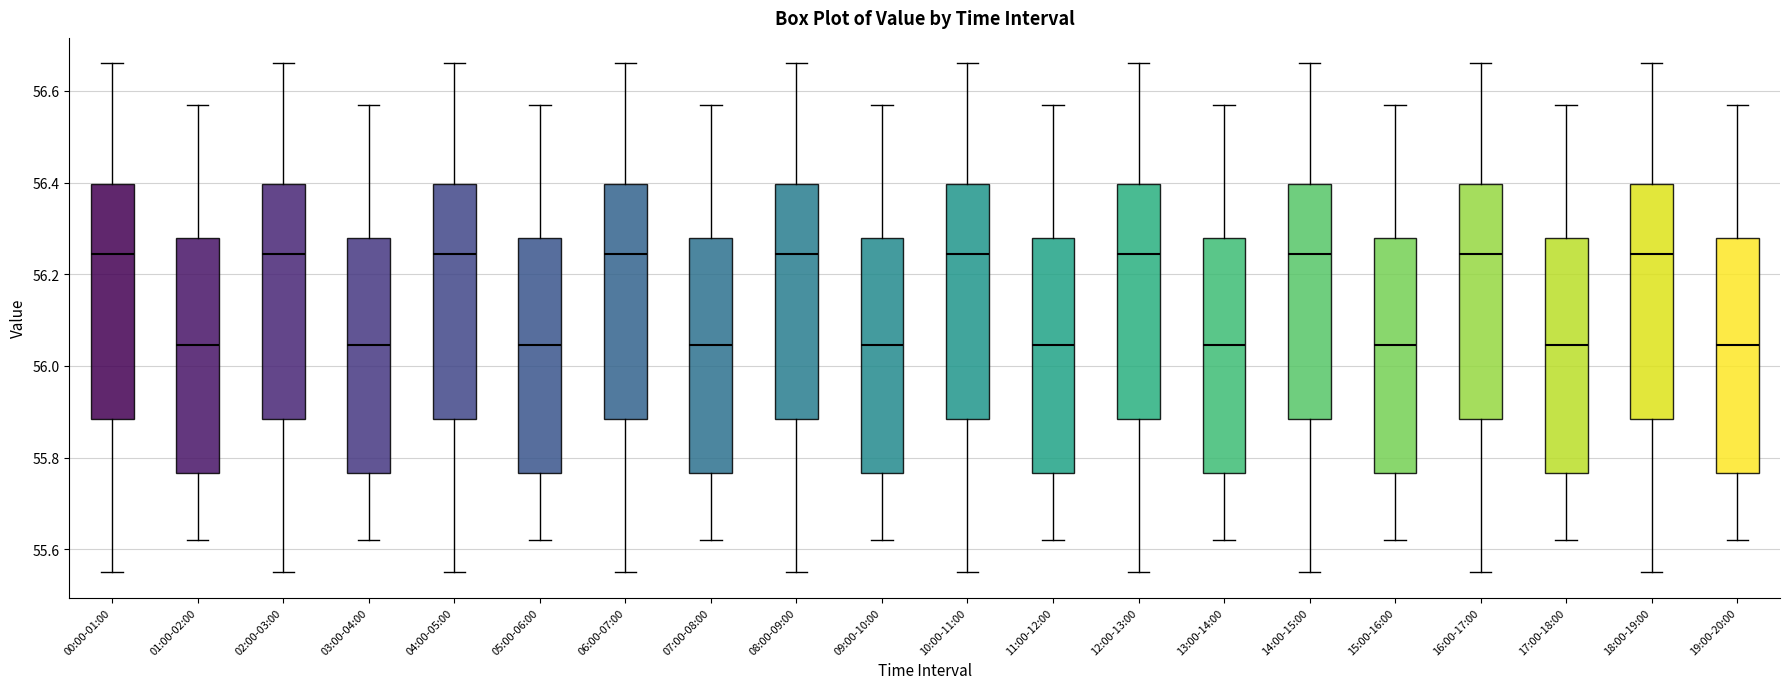

Reading left to right, transcribe this box plot: for each box, give where its median line is, the range the box spans, and where its two whiskers end, as read against the y-axis. The values are not printed on the chart, so give them approximately, as read against the axis.

00:00-01:00: median 56.24, box 55.88 to 56.40, whiskers 55.56 to 56.66
01:00-02:00: median 56.04, box 55.76 to 56.28, whiskers 55.62 to 56.58
02:00-03:00: median 56.24, box 55.88 to 56.40, whiskers 55.56 to 56.66
03:00-04:00: median 56.04, box 55.76 to 56.28, whiskers 55.62 to 56.58
04:00-05:00: median 56.24, box 55.88 to 56.40, whiskers 55.56 to 56.66
05:00-06:00: median 56.04, box 55.76 to 56.28, whiskers 55.62 to 56.58
06:00-07:00: median 56.24, box 55.88 to 56.40, whiskers 55.56 to 56.66
07:00-08:00: median 56.04, box 55.76 to 56.28, whiskers 55.62 to 56.58
08:00-09:00: median 56.24, box 55.88 to 56.40, whiskers 55.56 to 56.66
09:00-10:00: median 56.04, box 55.76 to 56.28, whiskers 55.62 to 56.58
10:00-11:00: median 56.24, box 55.88 to 56.40, whiskers 55.56 to 56.66
11:00-12:00: median 56.04, box 55.76 to 56.28, whiskers 55.62 to 56.58
12:00-13:00: median 56.24, box 55.88 to 56.40, whiskers 55.56 to 56.66
13:00-14:00: median 56.04, box 55.76 to 56.28, whiskers 55.62 to 56.58
14:00-15:00: median 56.24, box 55.88 to 56.40, whiskers 55.56 to 56.66
15:00-16:00: median 56.04, box 55.76 to 56.28, whiskers 55.62 to 56.58
16:00-17:00: median 56.24, box 55.88 to 56.40, whiskers 55.56 to 56.66
17:00-18:00: median 56.04, box 55.76 to 56.28, whiskers 55.62 to 56.58
18:00-19:00: median 56.24, box 55.88 to 56.40, whiskers 55.56 to 56.66
19:00-20:00: median 56.04, box 55.76 to 56.28, whiskers 55.62 to 56.58